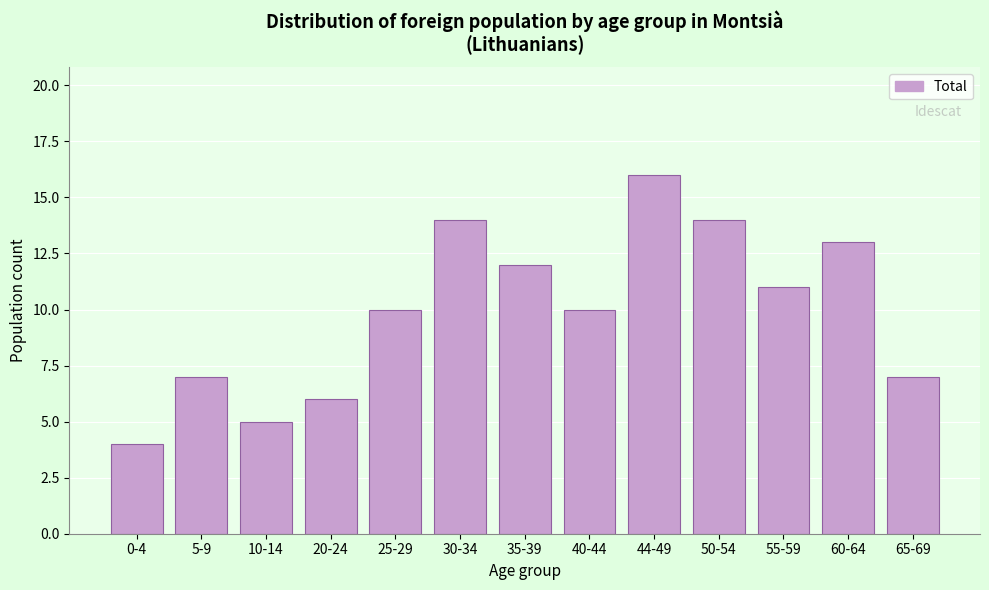

Reading left to right, extract all data points from this chart.

4	7	5	6	10	14	12	10	16	14	11	13	7